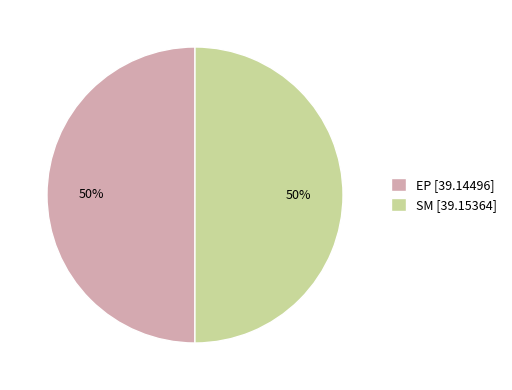

To the nearest percent, what is the combined percentage of EP and SM?

100%